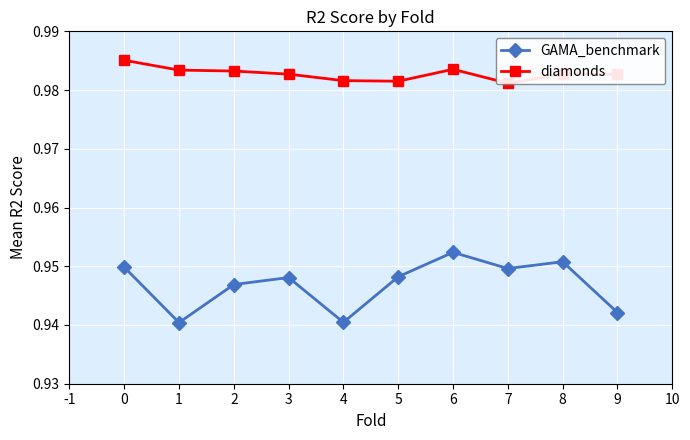

Reading left to right, extract all data points from this chart.

GAMA_benchmark: 0.9	0.9	0.9	0.9	0.9	0.9	1.0	0.9	1.0	0.9
diamonds: 1.0	1.0	1.0	1.0	1.0	1.0	1.0	1.0	1.0	1.0